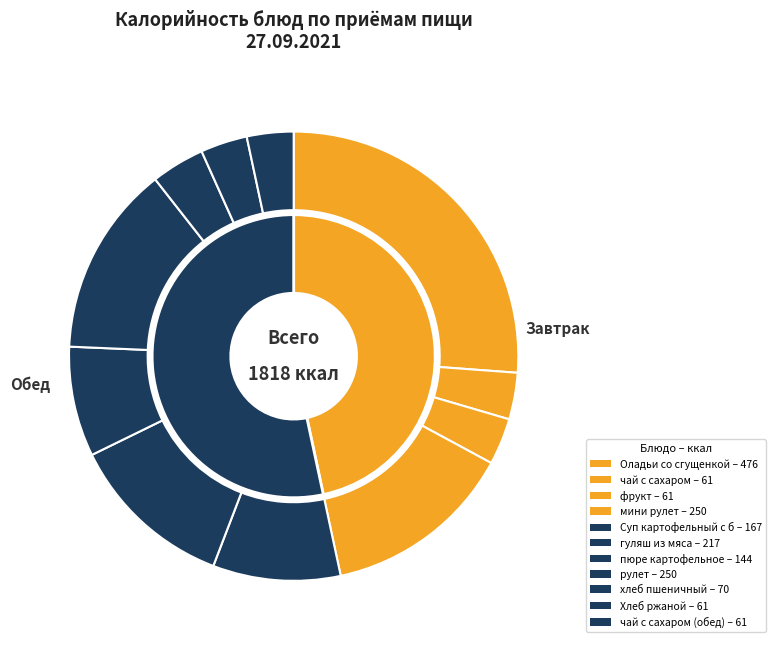

What percentage do рулет and чай с сахаром together represent?

17.1%